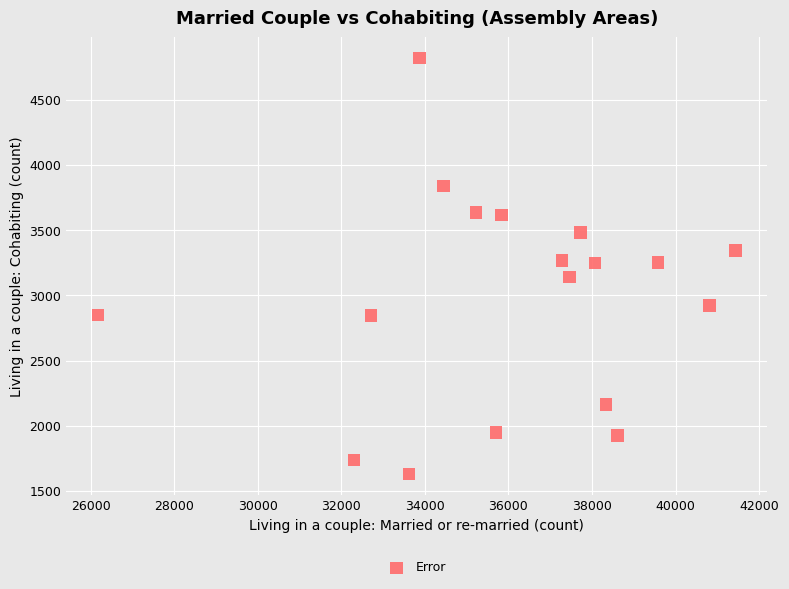

What is the range of X values (max minus min)?

15252